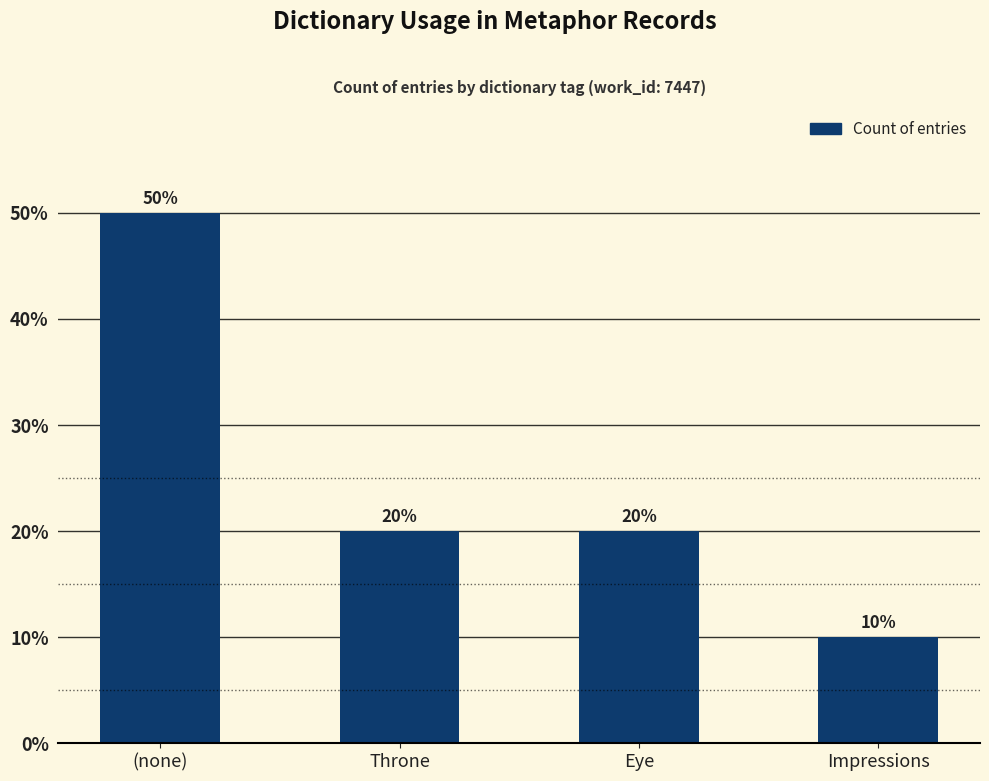

True or false: the data shows 10 at Impressions.

True